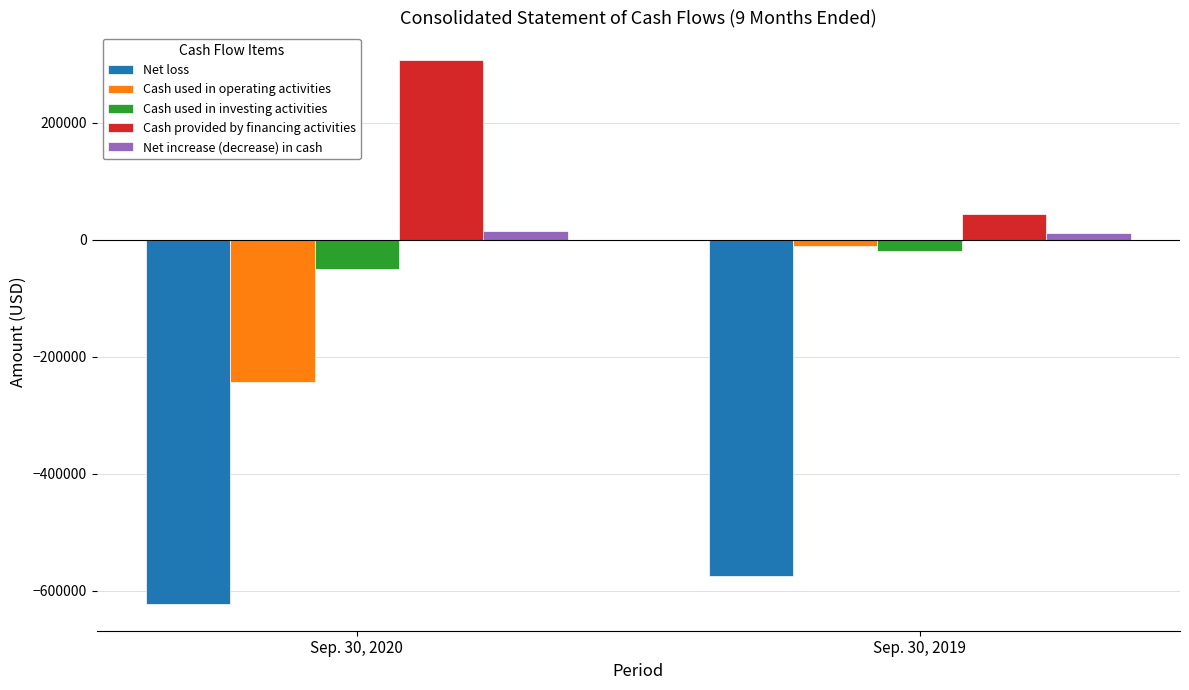

Is the value of Cash used in investing activities at Sep. 30, 2019 greater than the value of Net increase (decrease) in cash at Sep. 30, 2019?

No